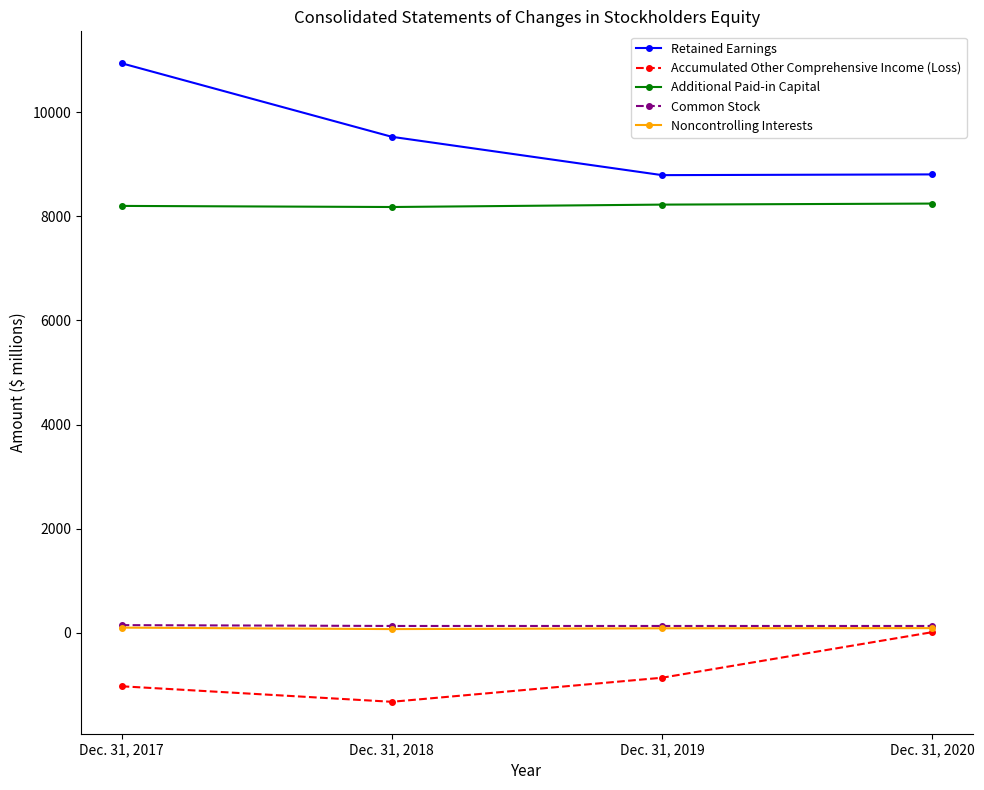

What is the value of the Accumulated Other Comprehensive Income (Loss) point at the 1st from the left?

-1026